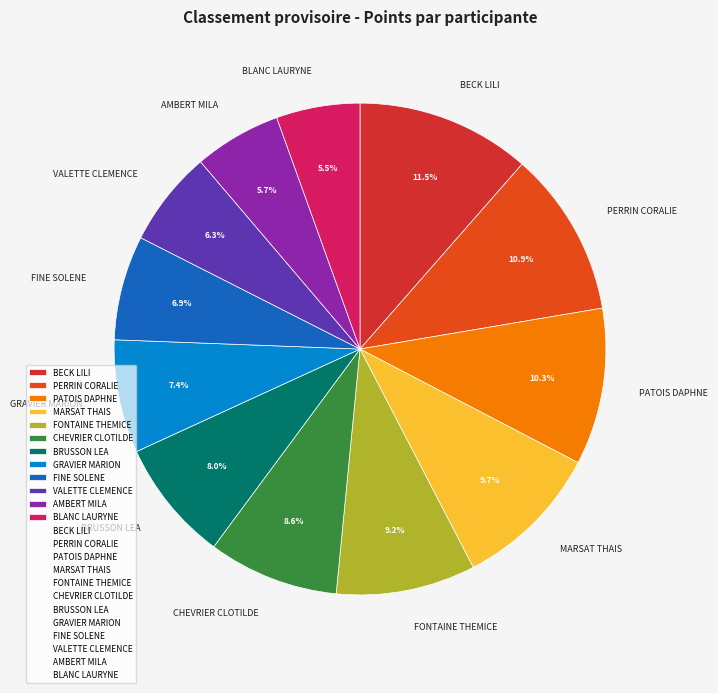

Approximately how many times larger is the value at MARSAT THAIS compared to BLANC LAURYNE?

1.8